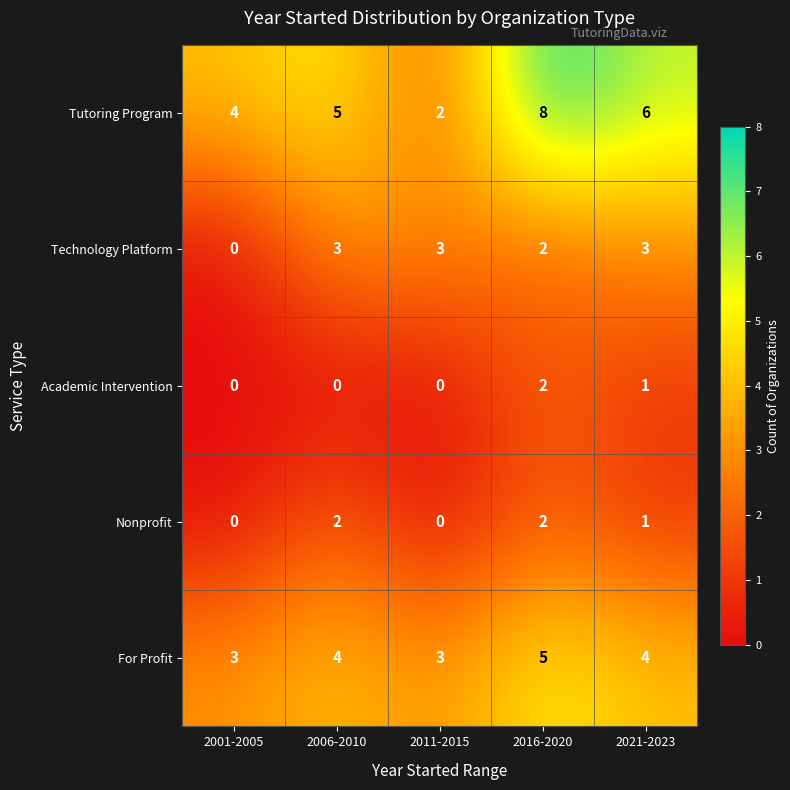

Reading left to right, extract all data points from this chart.

Tutoring Program: 4	5	2	8	6
Technology Platform: 0	3	3	2	3
Academic Intervention: 0	0	0	2	1
Nonprofit: 0	2	0	2	1
For Profit: 3	4	3	5	4